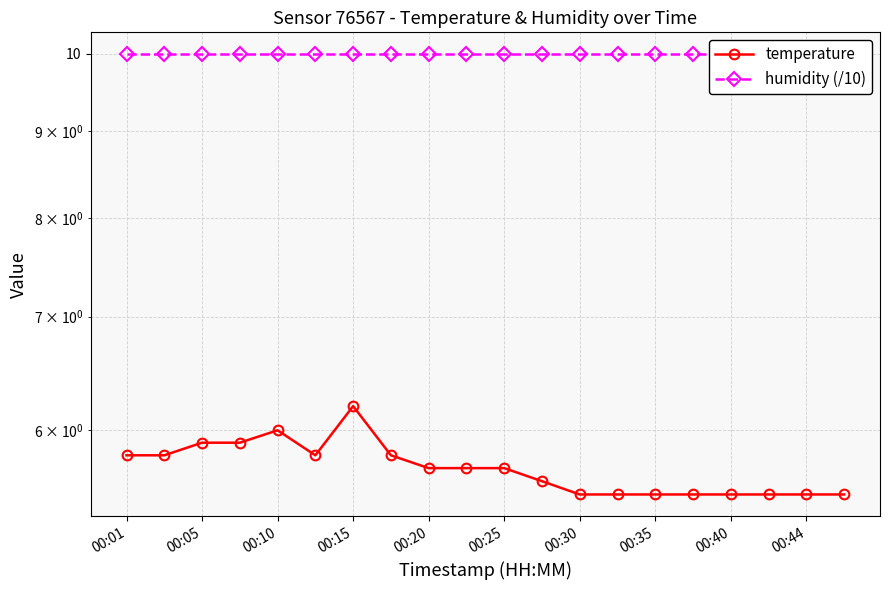

True or false: temperature and humidity (/10) cross at least once.

False